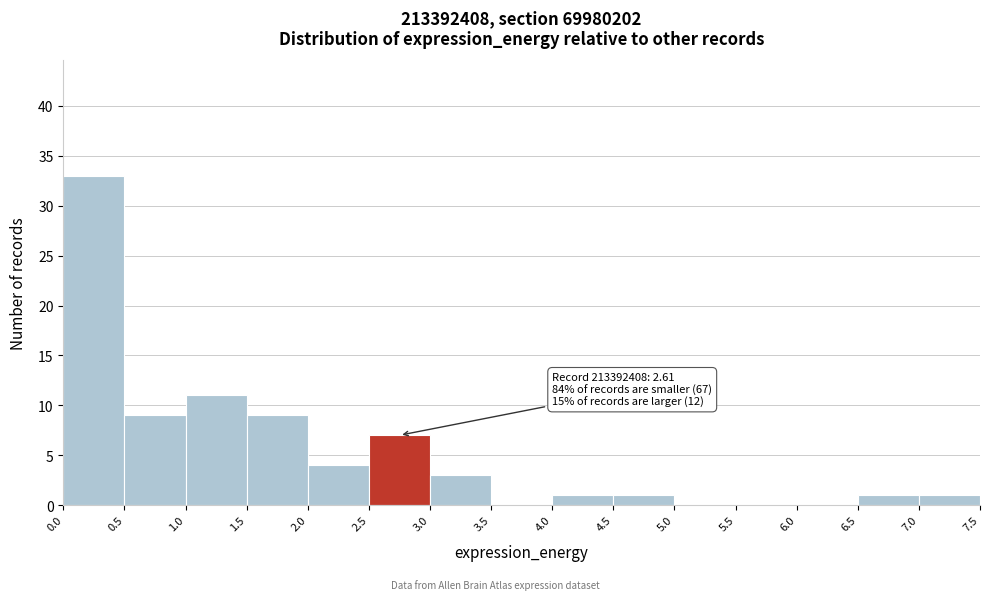

Which range on the x-axis has the tallest bar?

0.0 to 0.5